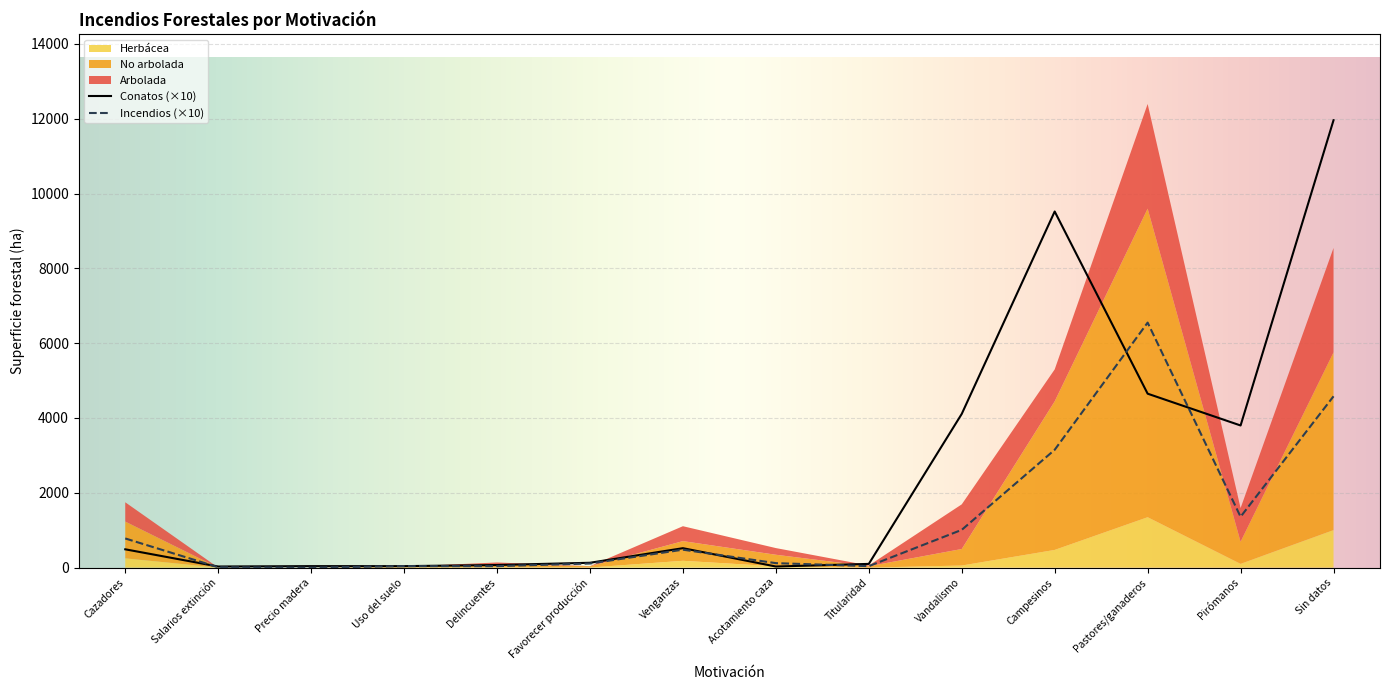

Where is the first local minimum for No arbolada?

Precio madera